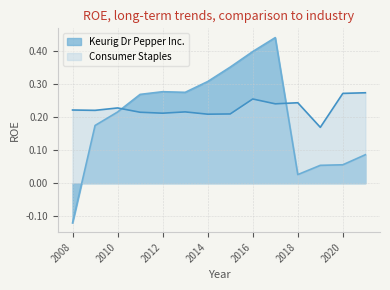

The Keurig Dr Pepper Inc. series shows 0.4 at 2011. True or false?

False